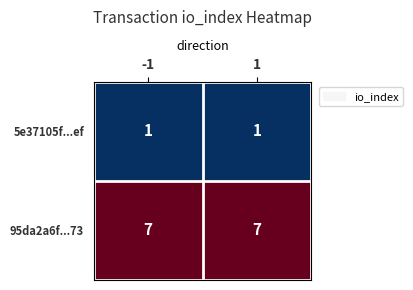

Reading right to left, list all the values displayed in this chart.

5e37105f...ef: 1	1
95da2a6f...73: 7	7